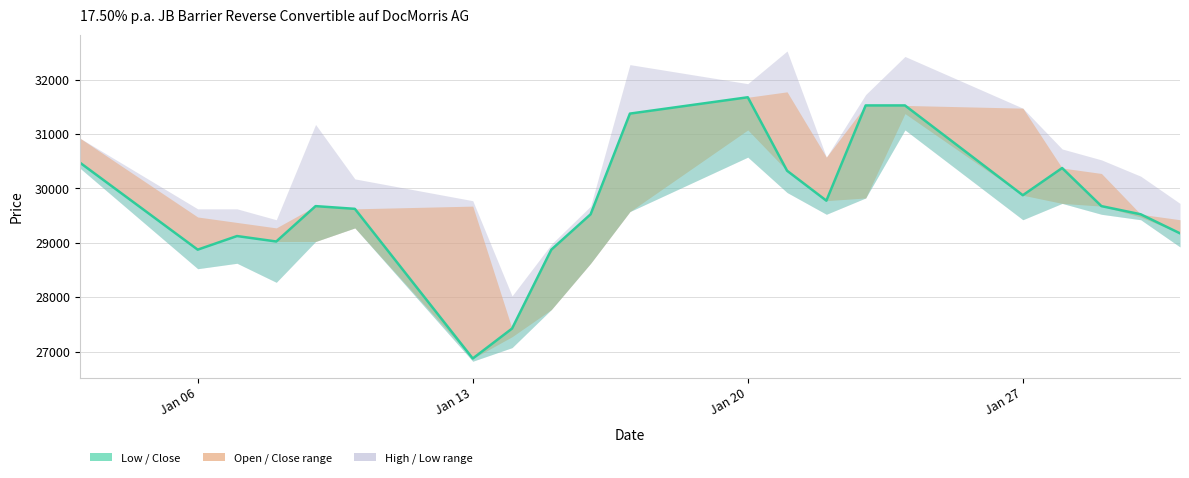

The value at Jan 06 is 14314. True or false?

False